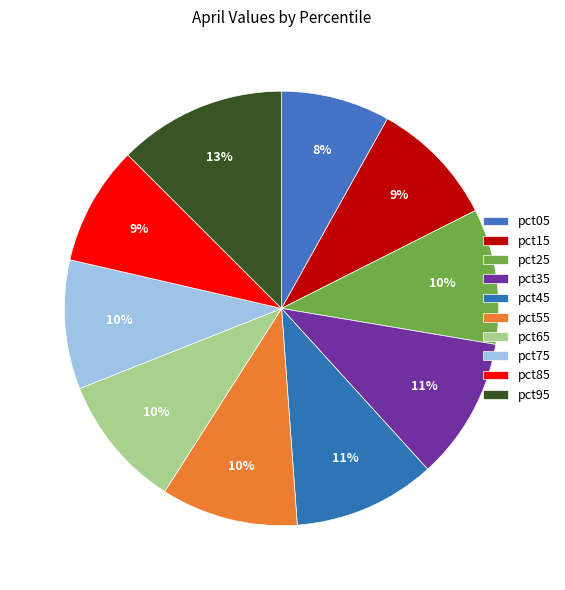

Which category has the smallest portion of the pie?

pct05